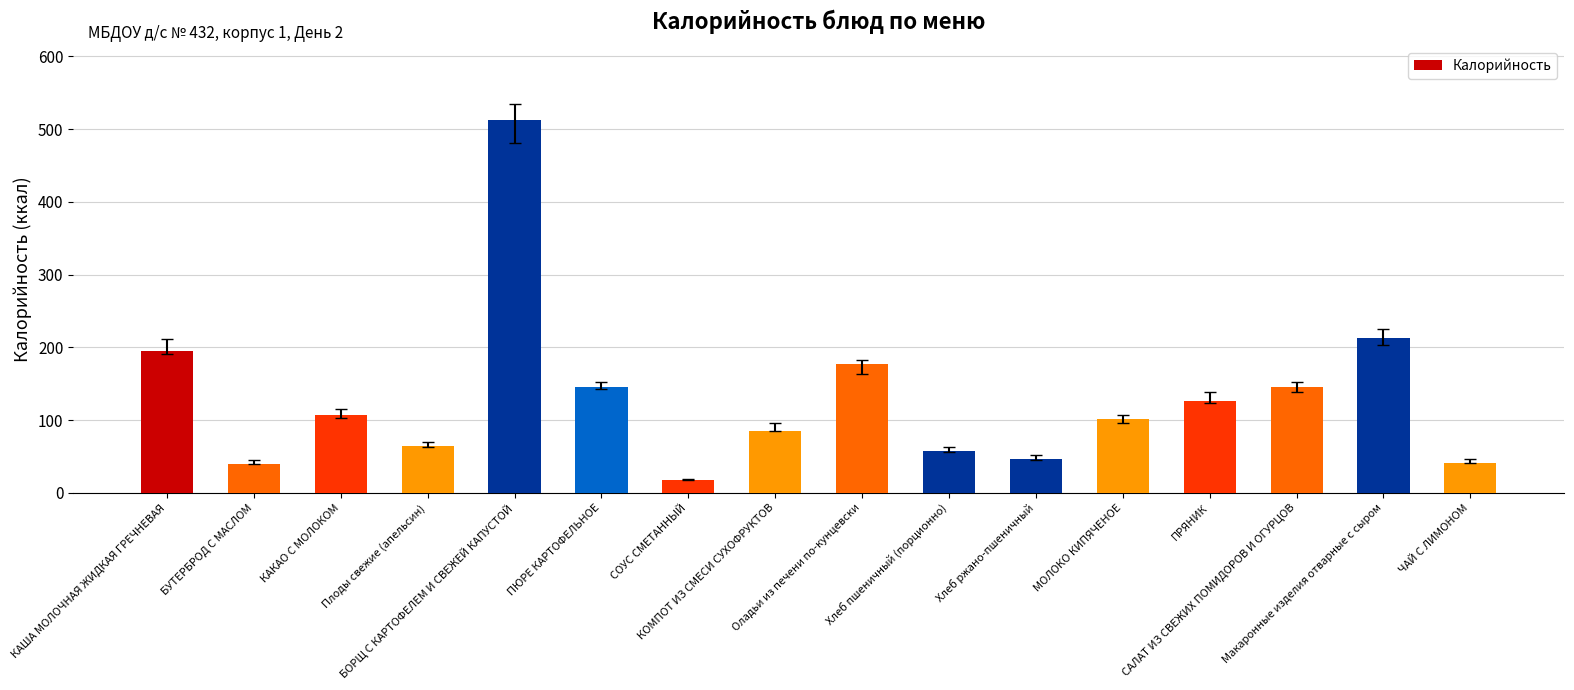

What is the sum of the values at МОЛОКО КИПЯЧЕНОЕ and Оладьи из печени по-кунцевски?

279.6